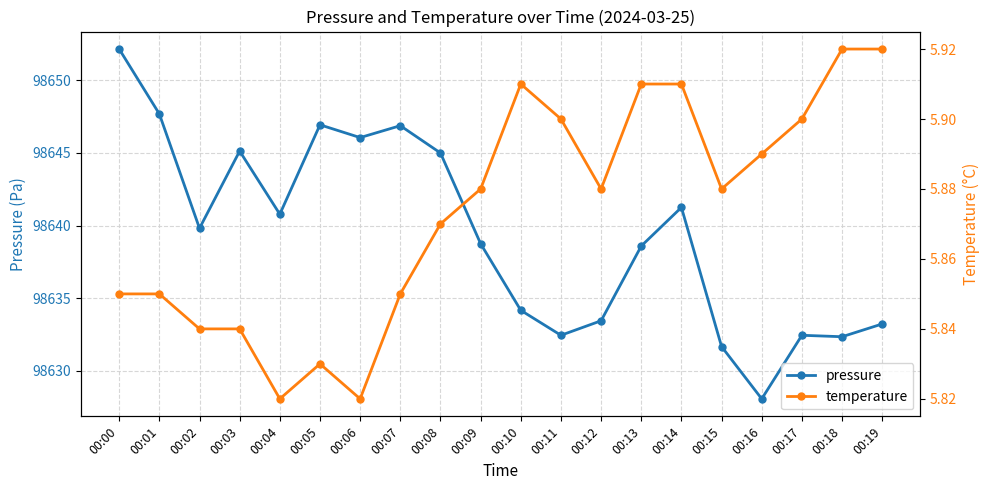

At which category is the sum across all series the highest?

00:00